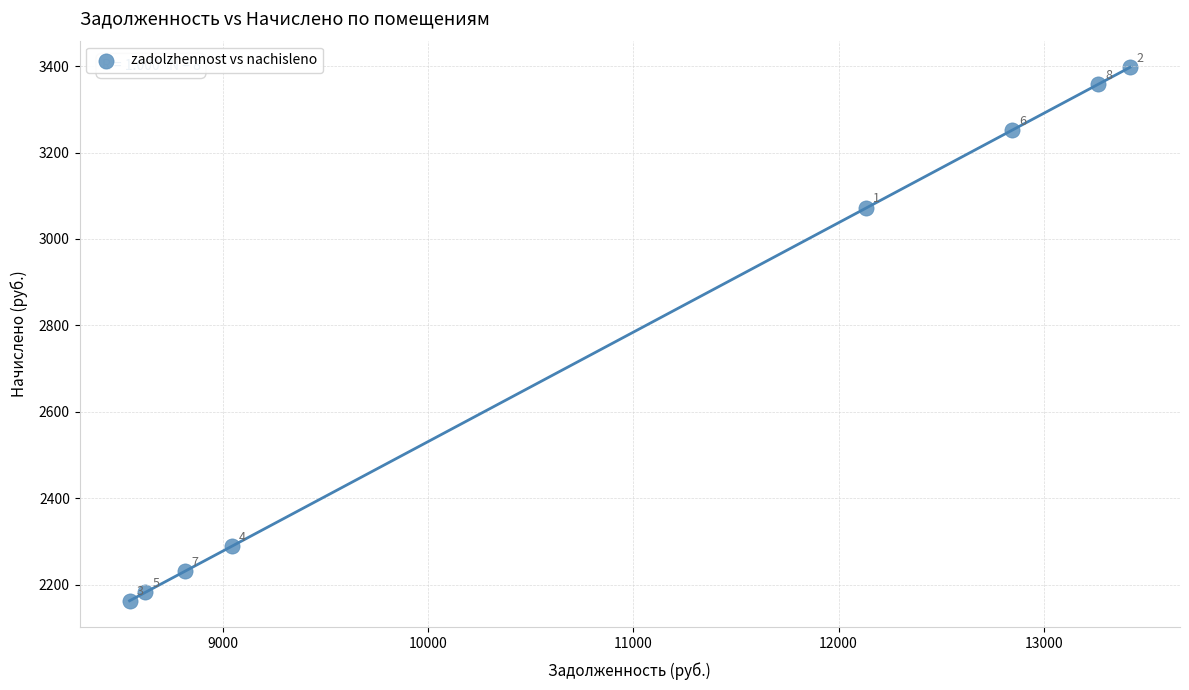

What Y value in the scatter plot is closest to 2779?

3071.5